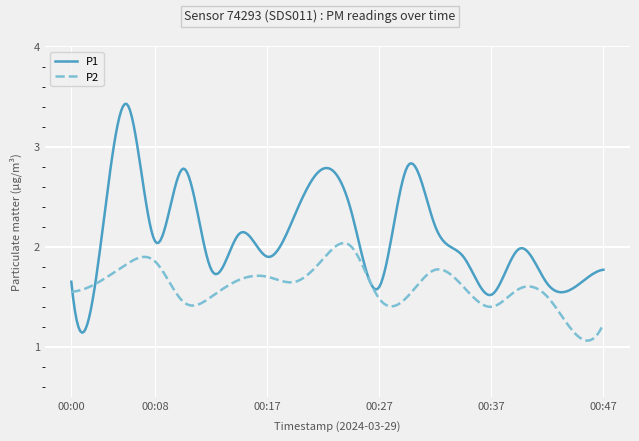

List the series in order of their peak value, highest first.

P1, P2